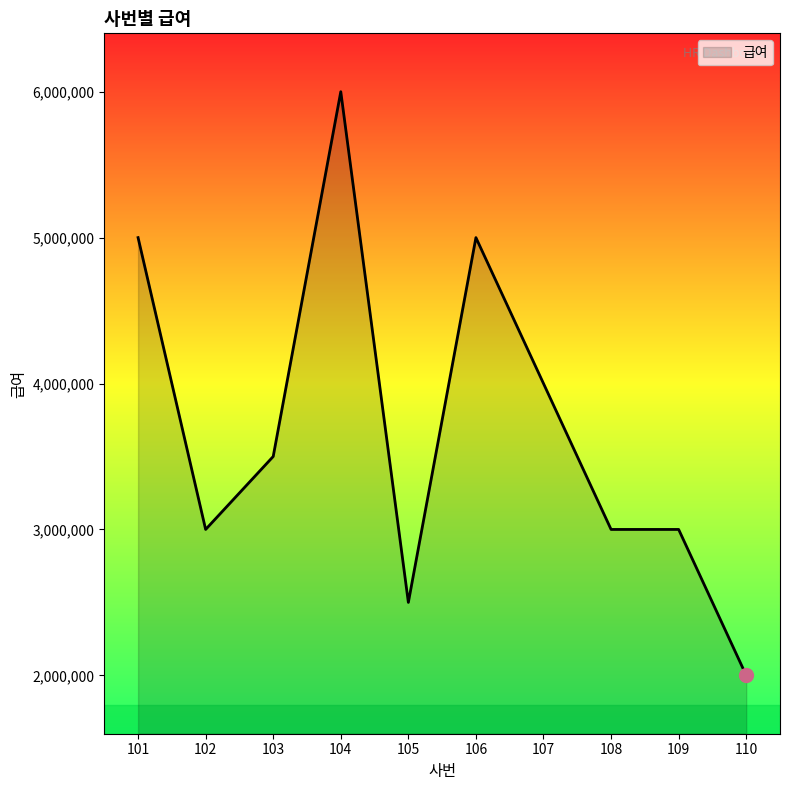

What is the smallest value displayed?

2000000